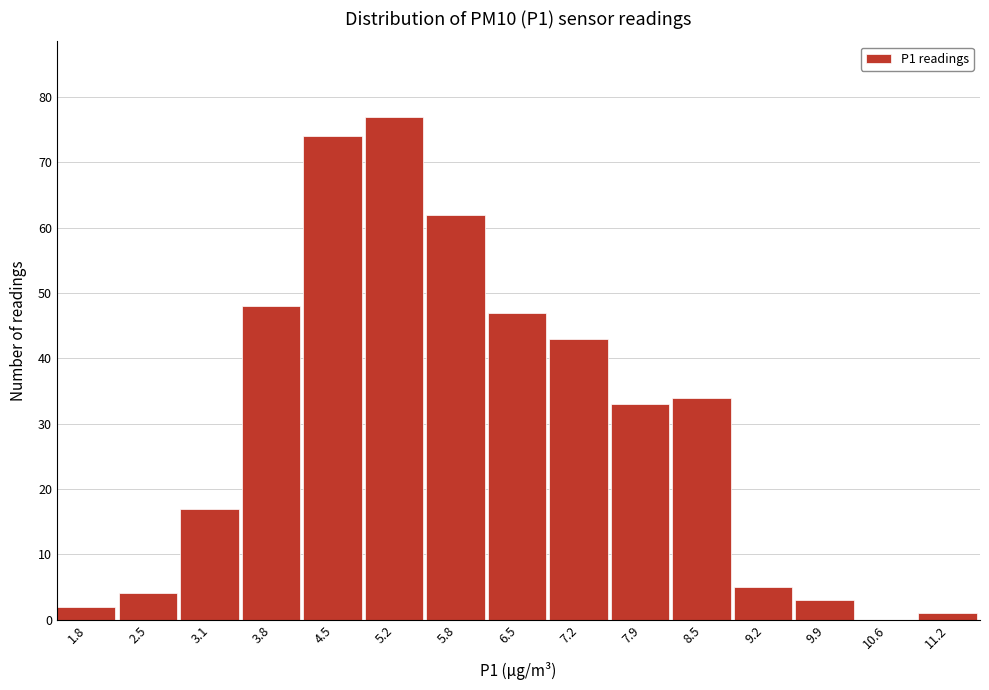

What is the height of the bar covering 1.5 to 2.1 on the x-axis? Neither the bar edges nor the heights are printed on the chart, so give them approximately, as read against the axes.

2